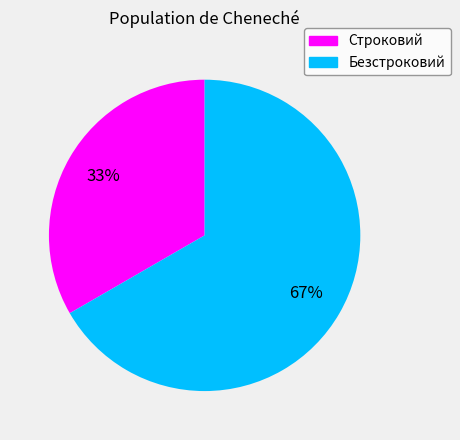

The Строковий slice represents 26% of the pie. True or false?

False